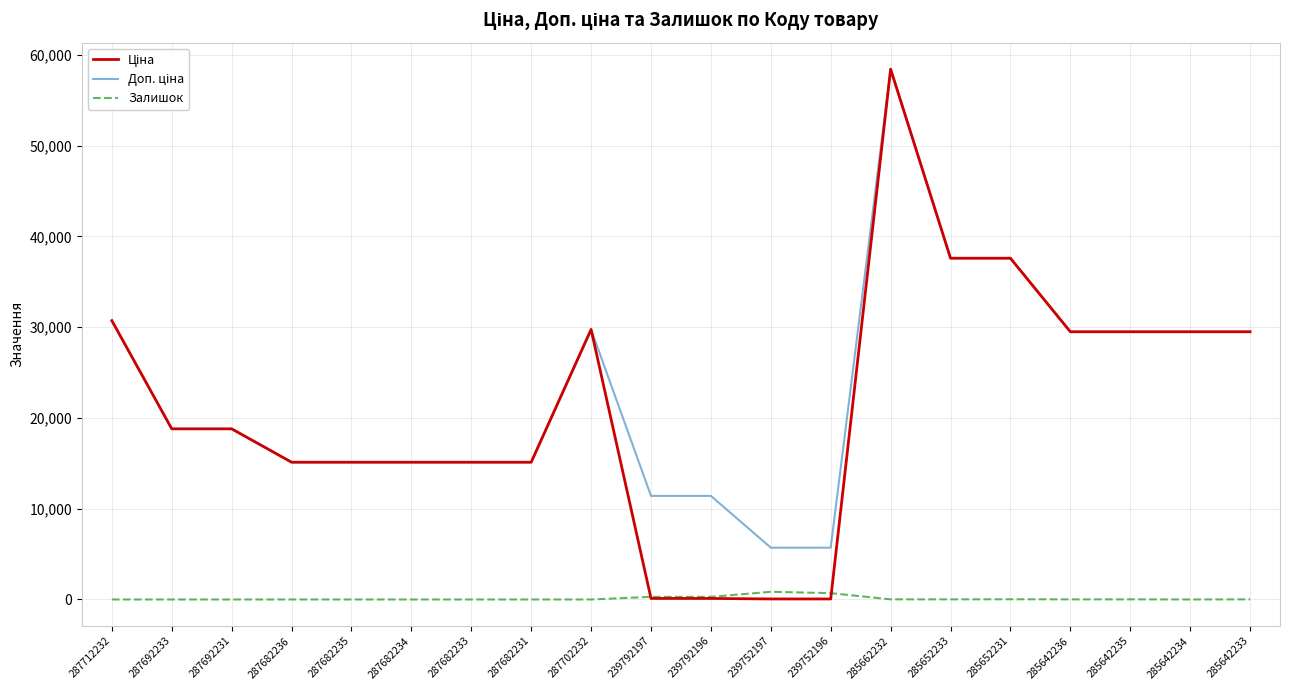

What is the maximum value shown in the chart?

58426.5